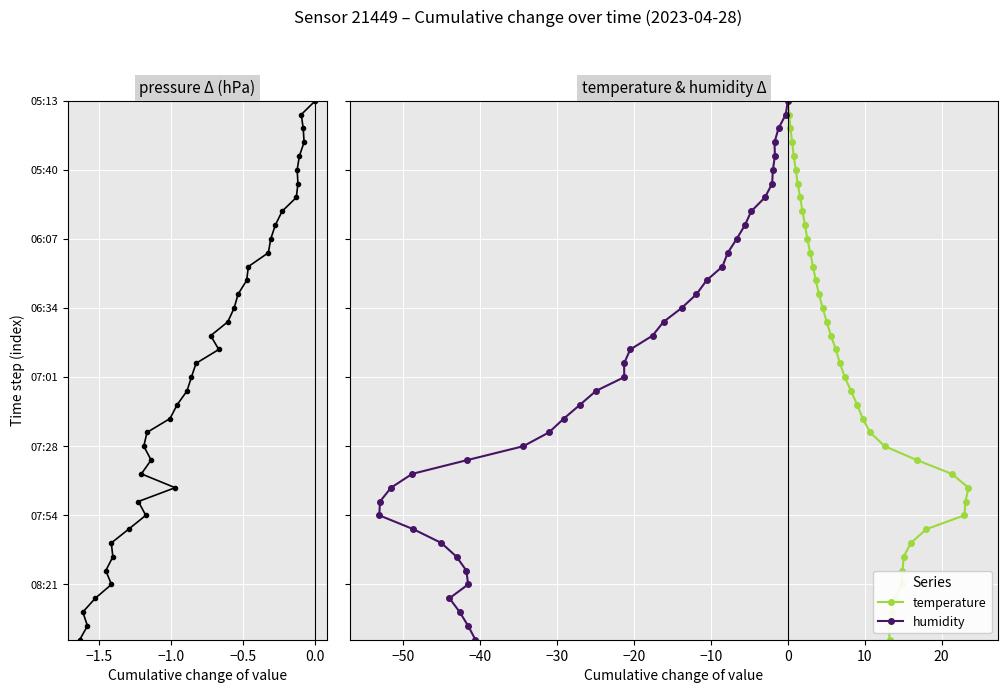

What is the value of the temperature point at the 19th from the left?

18